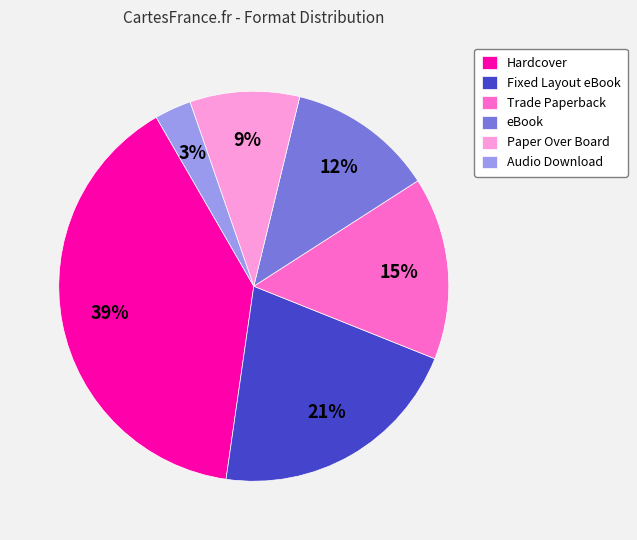

Which category has the biggest portion of the pie?

Hardcover